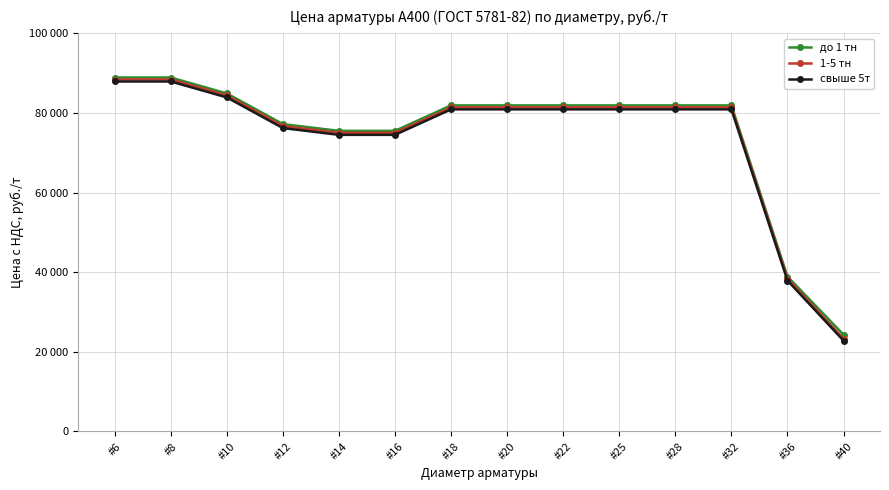

Rank the series at #36 from lowest to highest value.

свыше 5т, 1-5 тн, до 1 тн